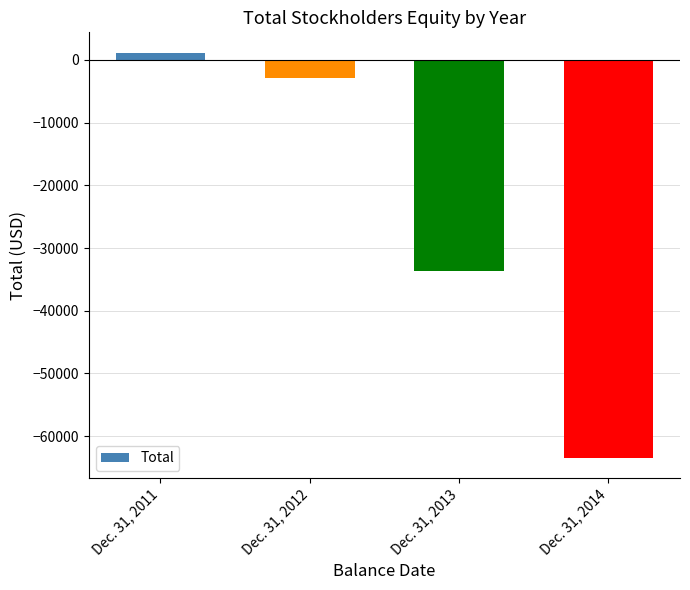

Which has a higher value, Dec. 31, 2012 or Dec. 31, 2014?

Dec. 31, 2012